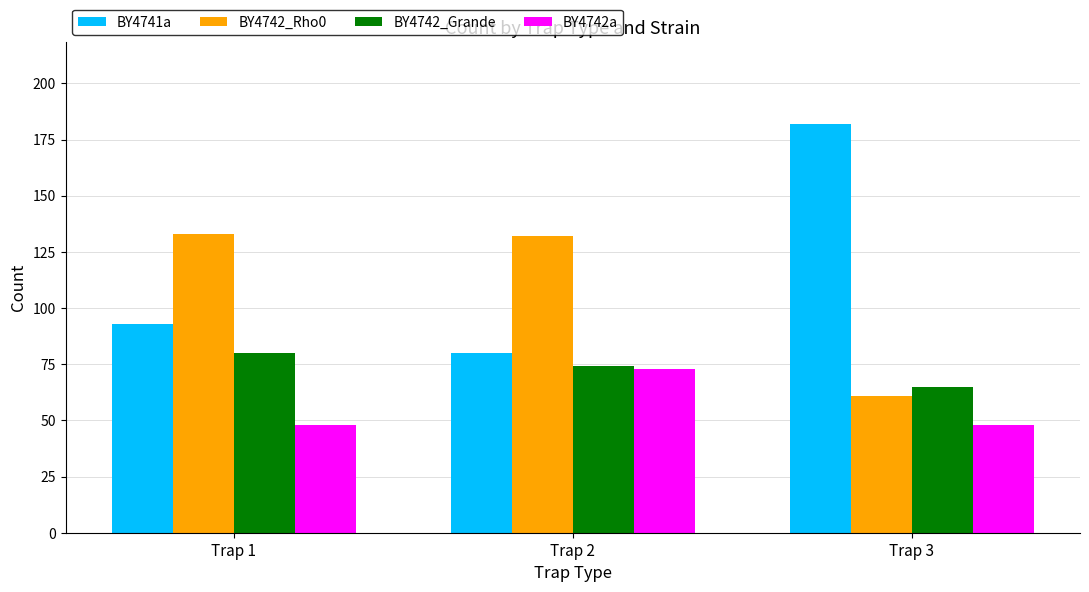

Is the value of BY4742a at Trap 2 greater than the value of BY4742_Grande at Trap 3?

Yes